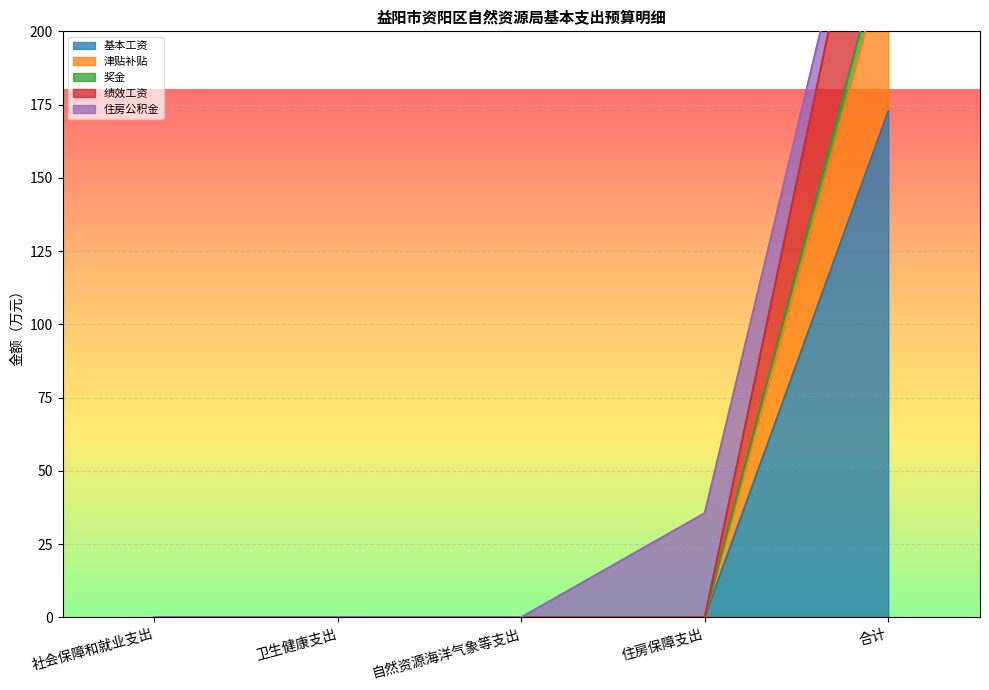

Which series has the largest total across all categories?

绩效工资